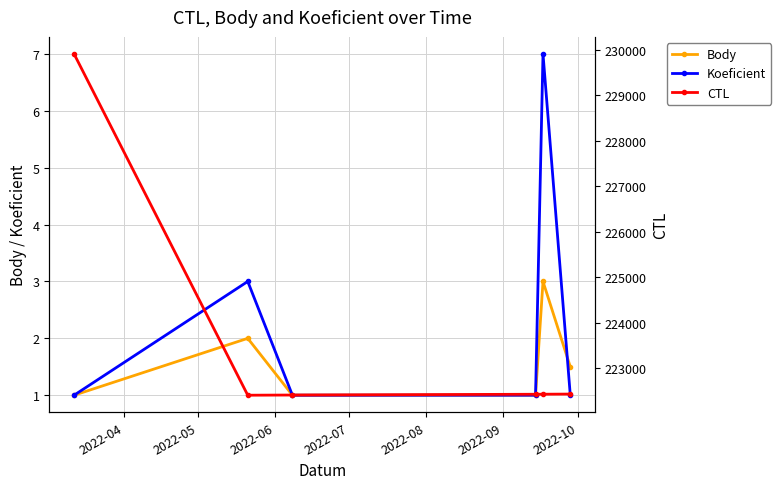

True or false: Body has more than 0 points higher than both neighbors.

True